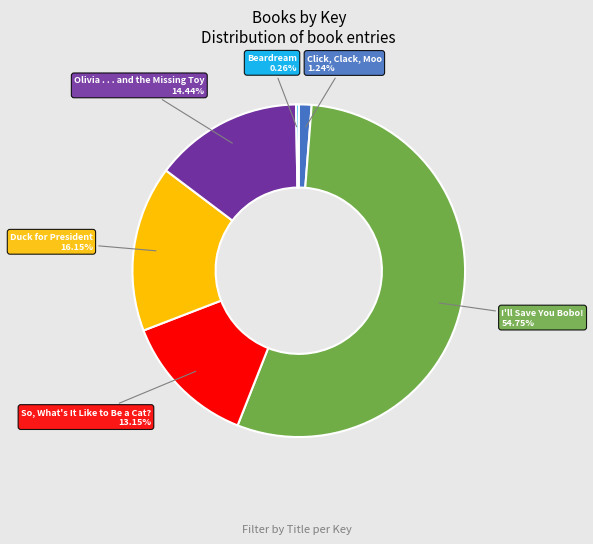

Does I'll Save You Bobo! represent more than half of the total?

Yes